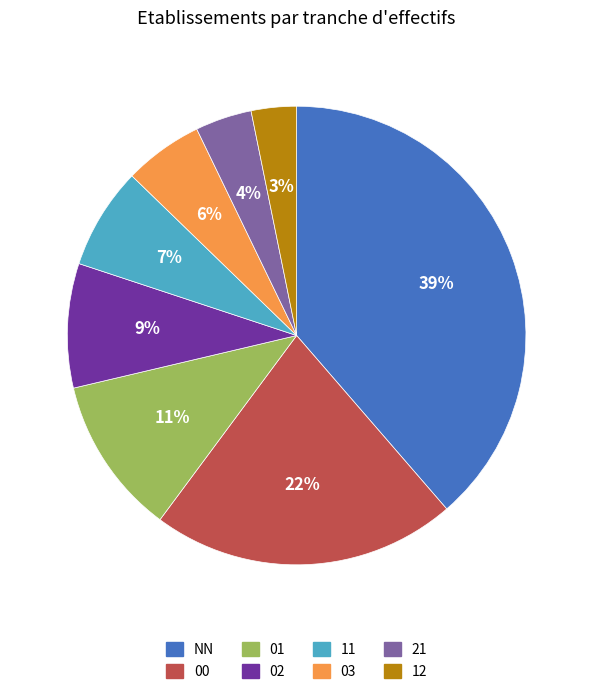

Between NN and 02, which is larger?

NN